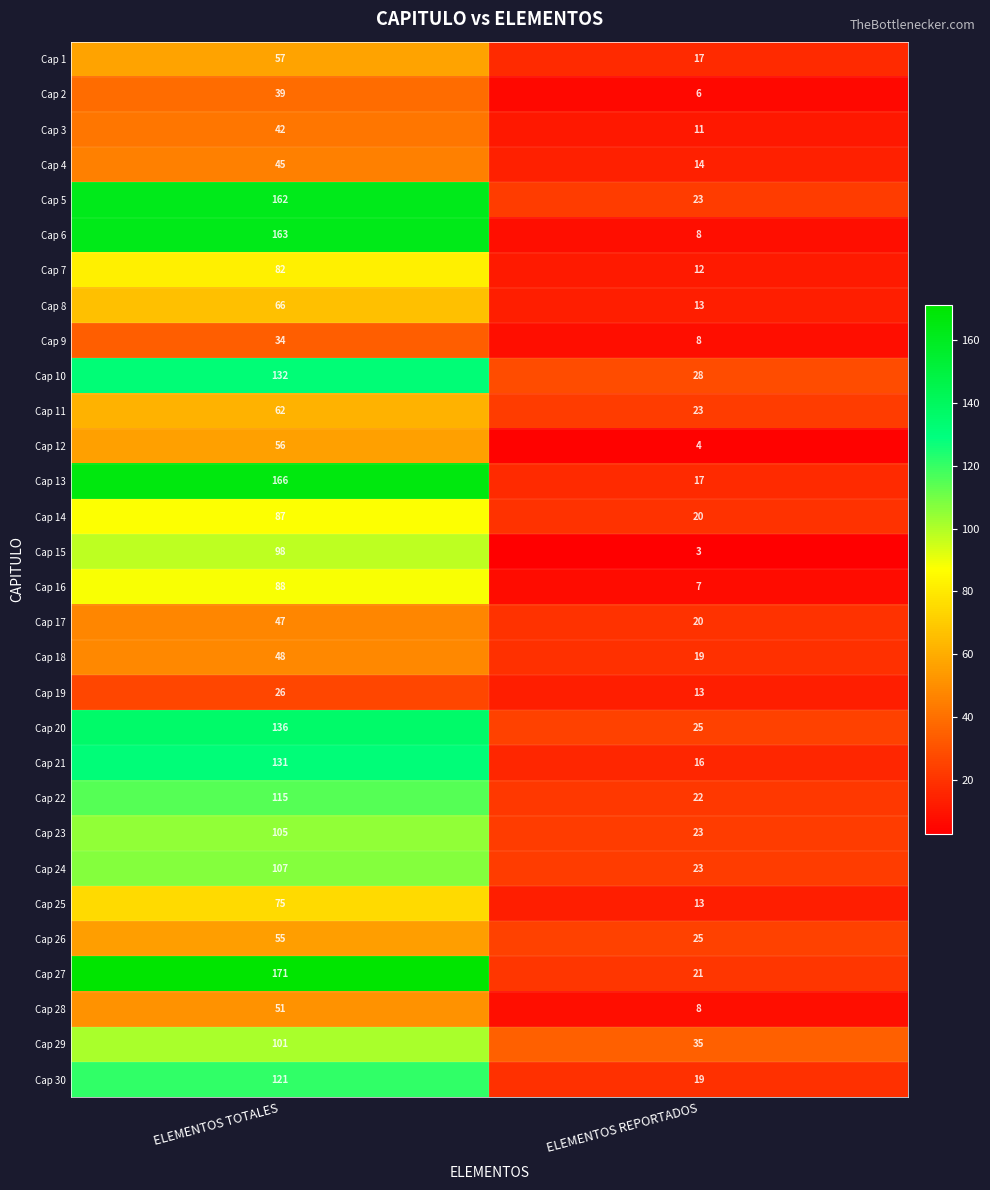

What is the difference between the highest and lowest values at ELEMENTOS TOTALES?

145